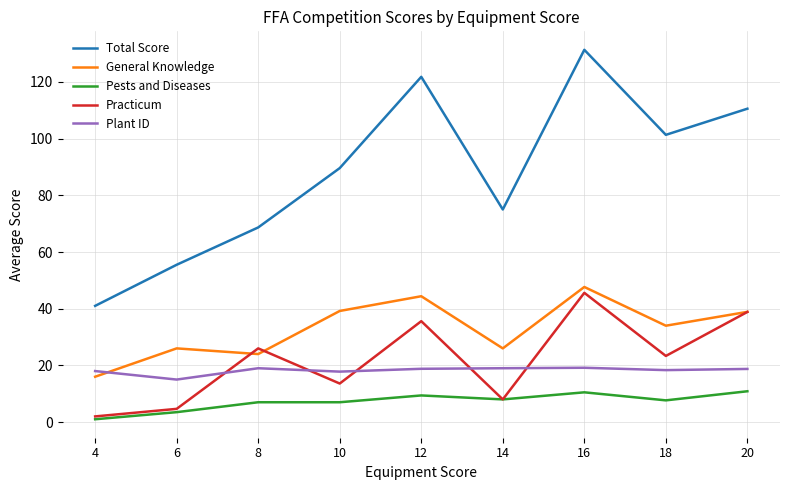

Where is the first local minimum for Practicum?

10